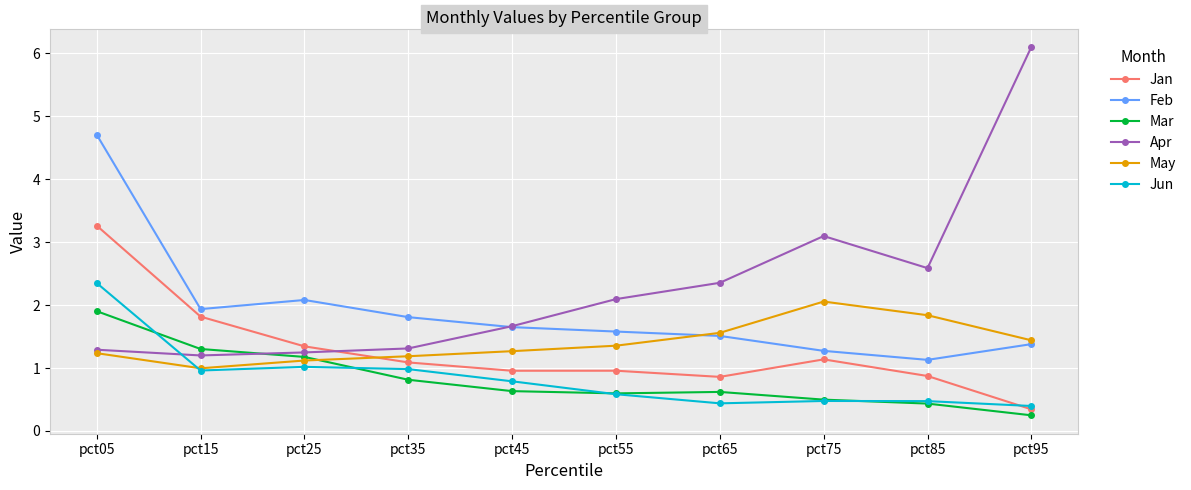

What is the maximum value shown in the chart?

6.1